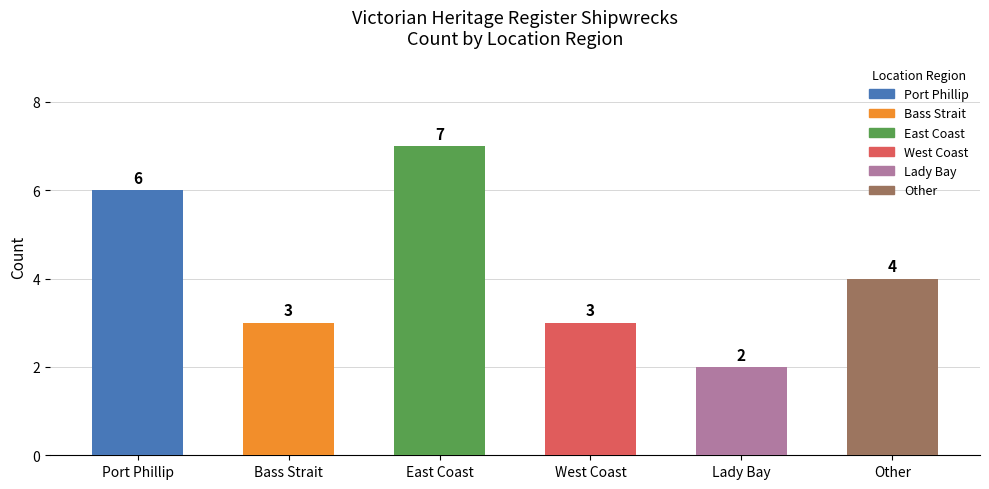

At which label is the value closest to 4?

Other